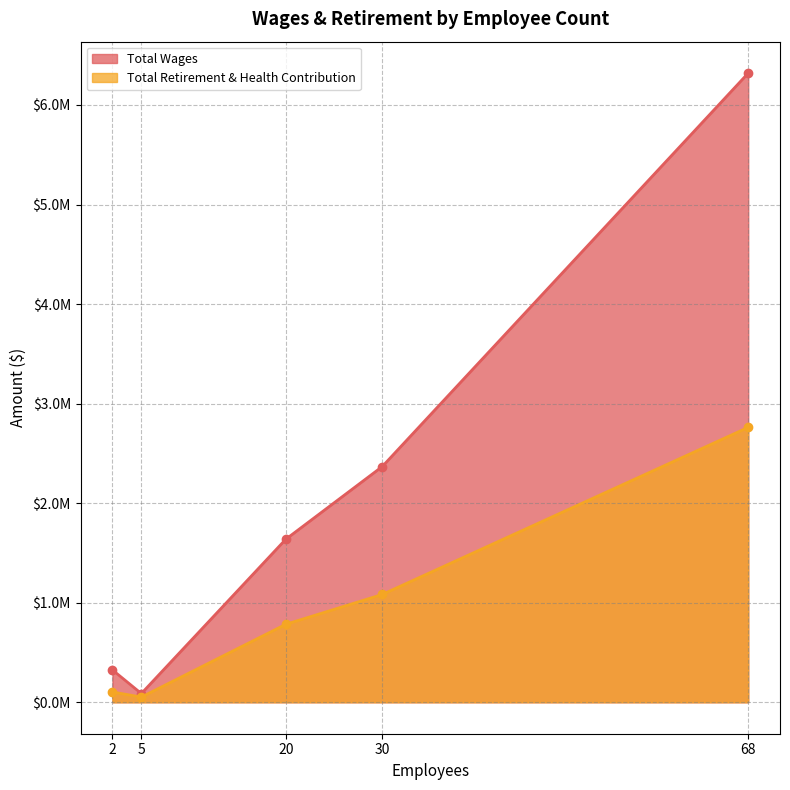

Which series changed the most between 30 and 5?

Total Wages